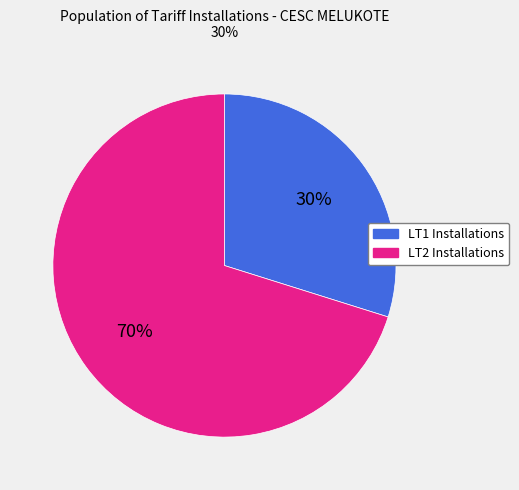

Does any single category account for the majority?

Yes